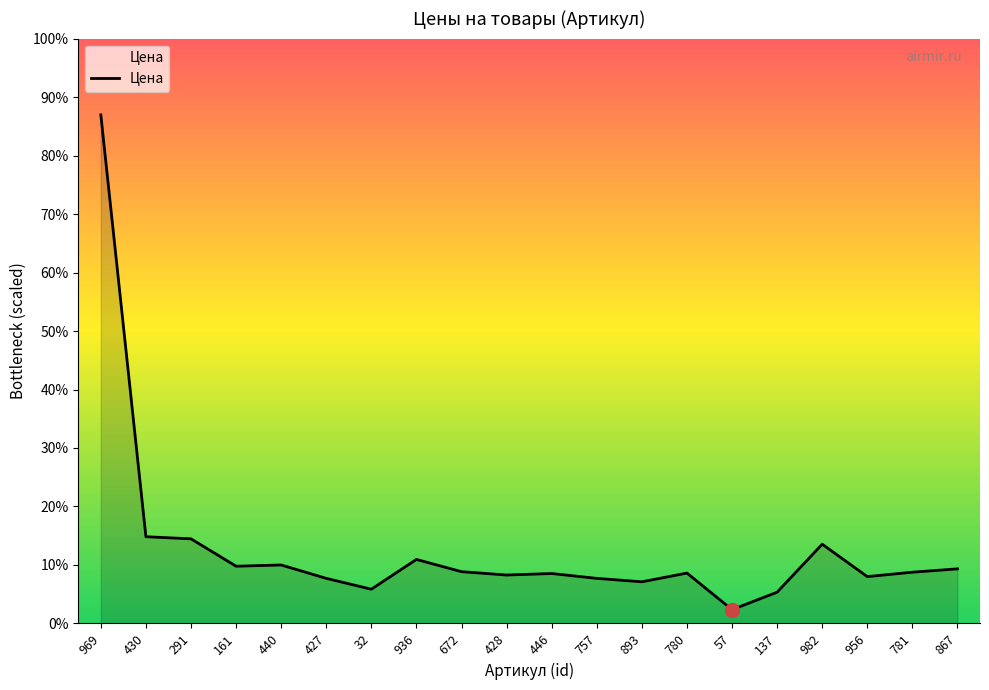

Rank the categories by value from highest to lowest.

969, 430, 291, 982, 936, 440, 161, 867, 672, 781, 780, 446, 428, 956, 427, 757, 893, 32, 137, 57